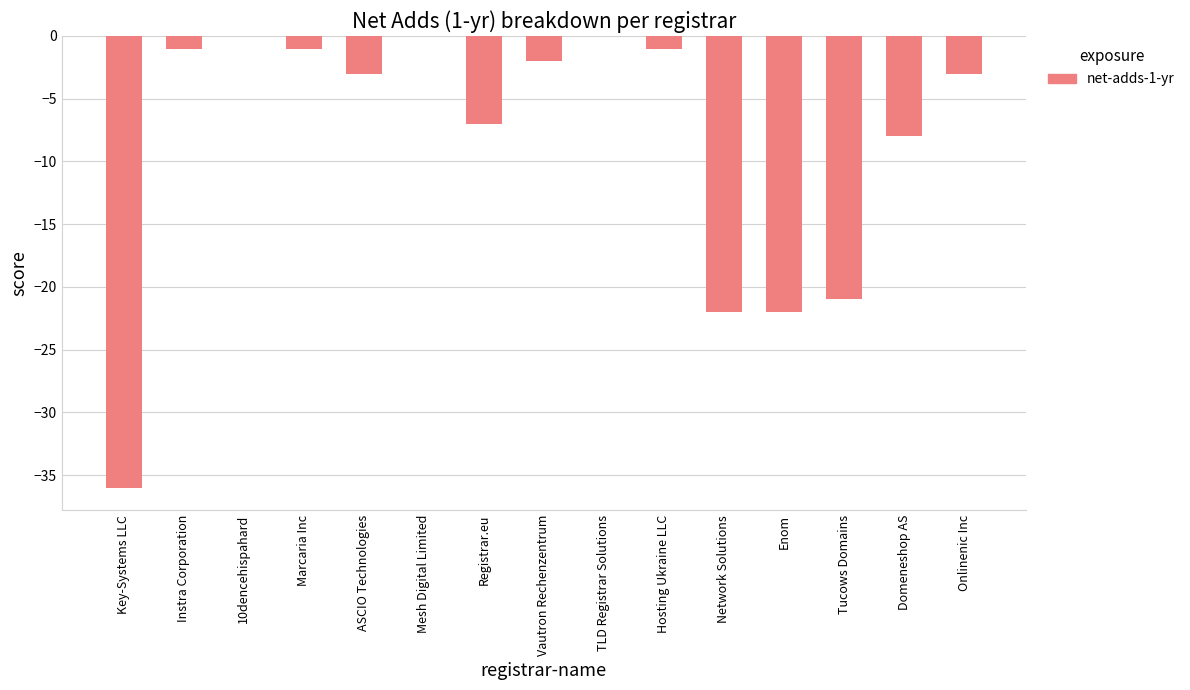

What is the sum of the values at Hosting Ukraine LLC and Key-Systems LLC?

-37